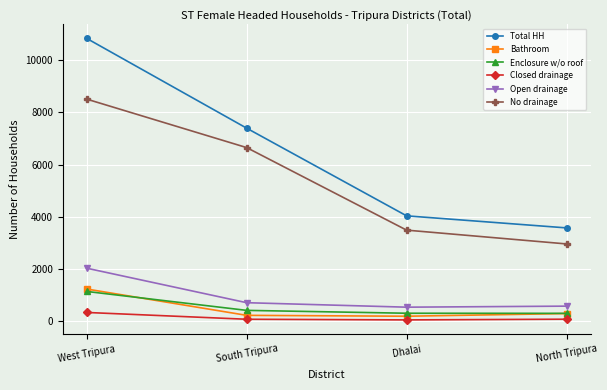

Which series changed the most between West Tripura and Dhalai?

Total HH